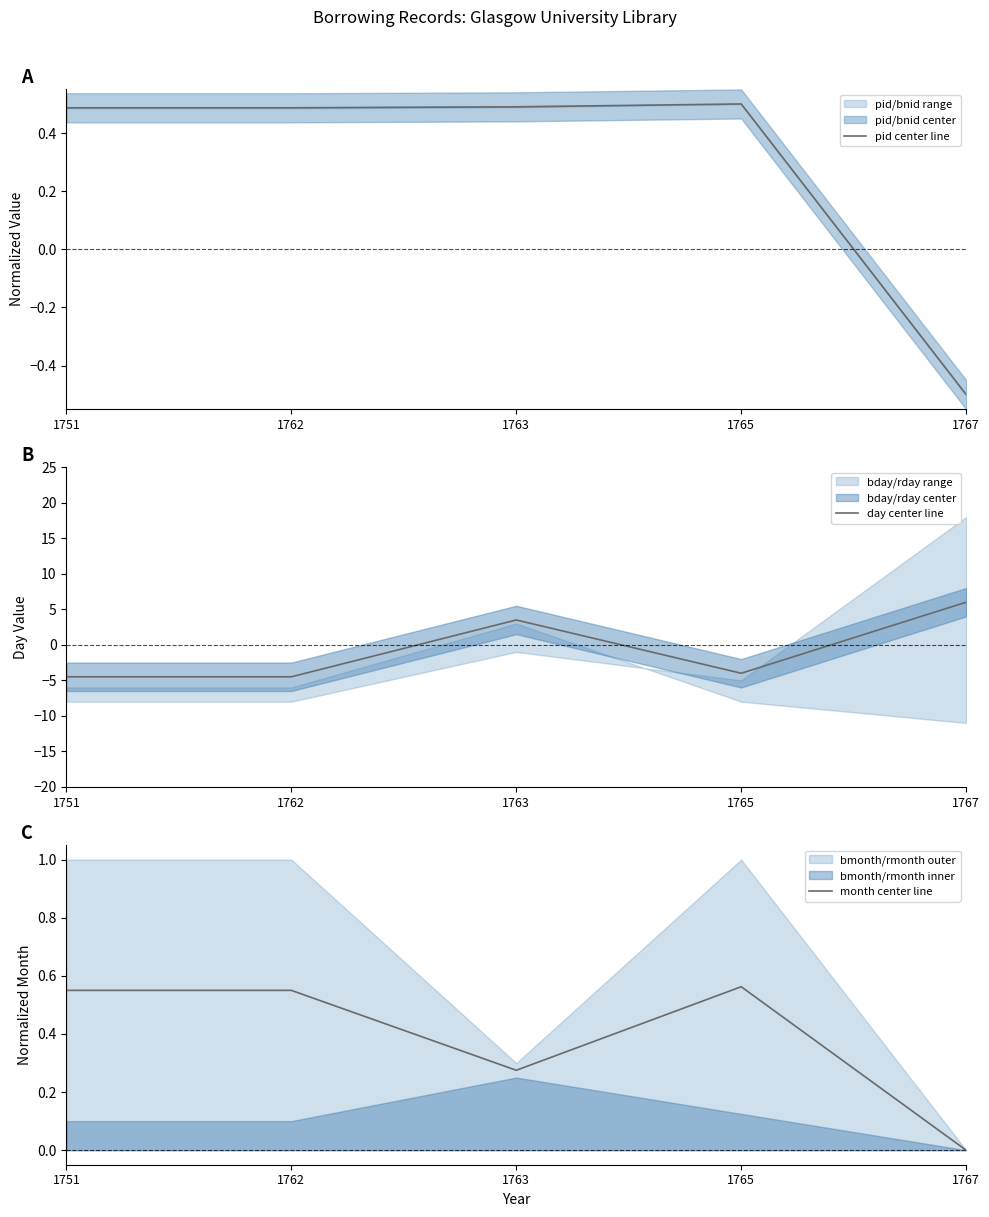

How many interior local peaks does the month center line series have?

1